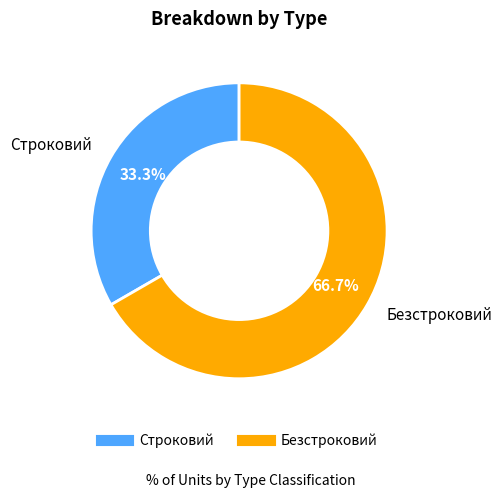

Does Безстроковий represent more than half of the total?

Yes